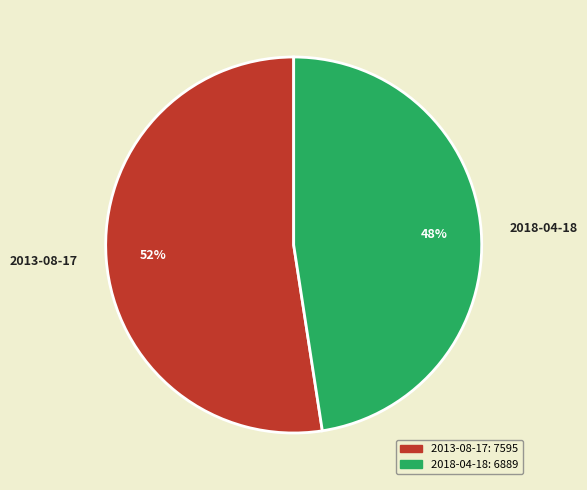

Does 2018-04-18 account for over 50% of the chart?

No